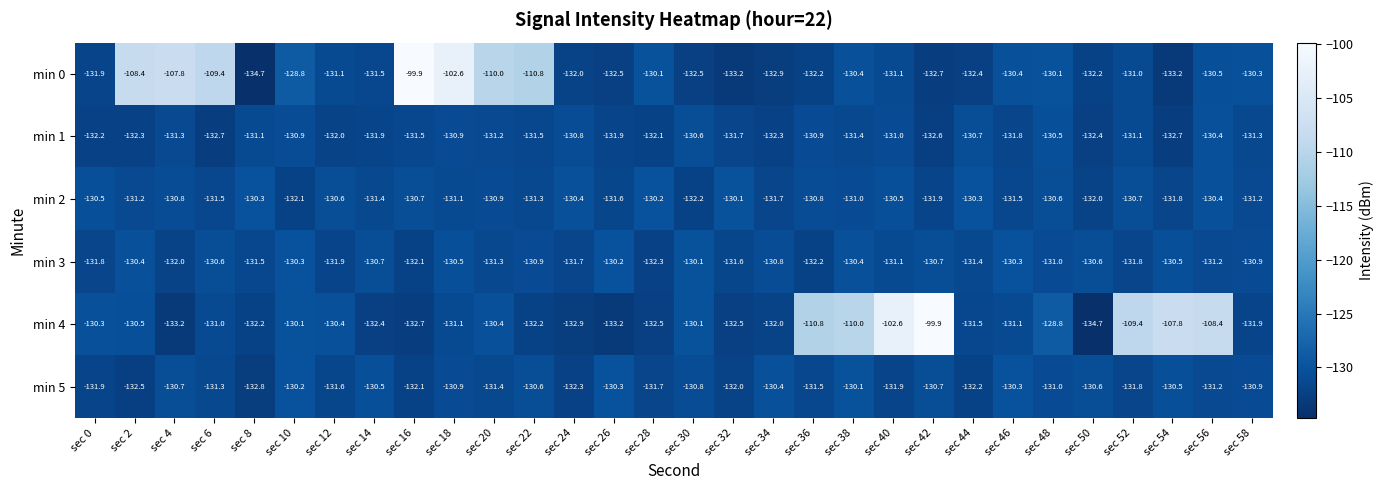

Which series changed the most between sec 10 and sec 42?

min 4